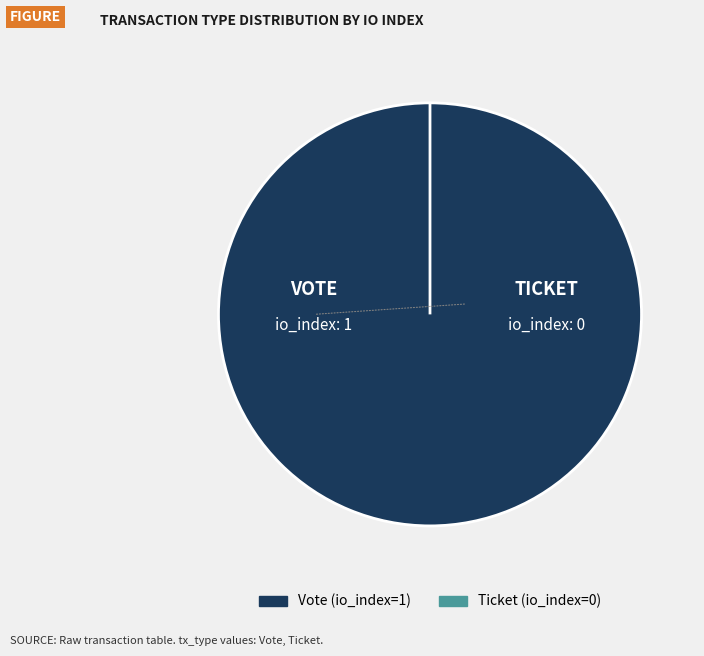

Rank the categories by value from lowest to highest.

Ticket, Vote